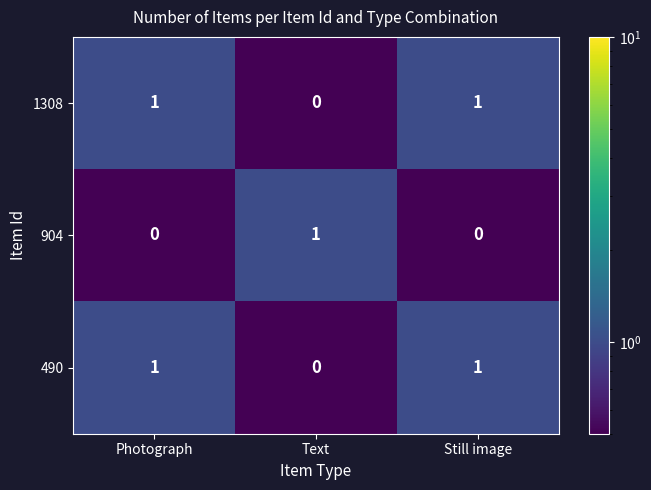

At which label does 490 reach its minimum?

Text